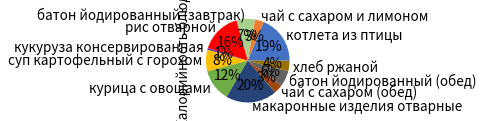

Count the number of slices in the pie.

11